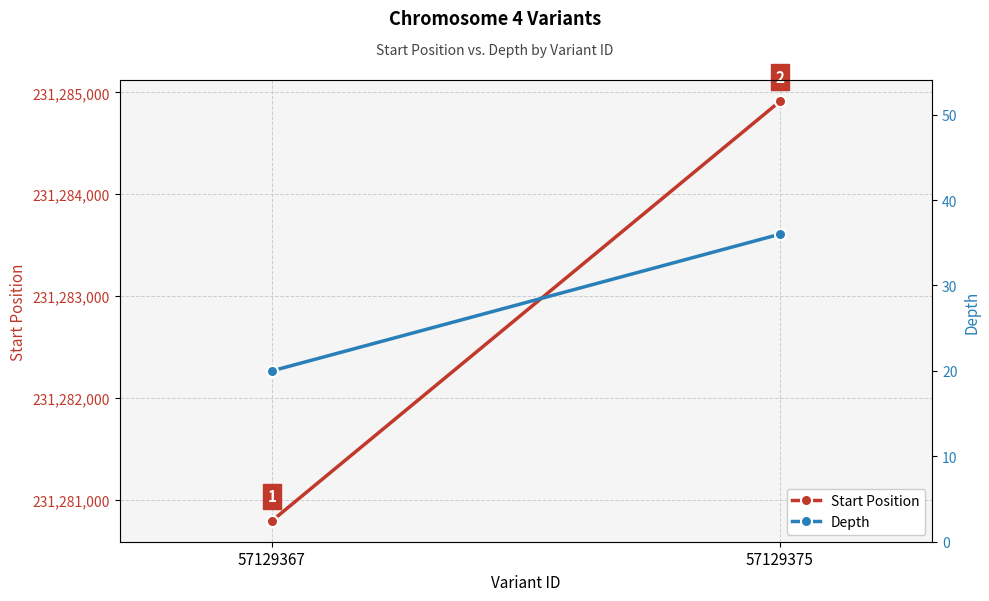

At which category does the chart reach its minimum across all series?

57129367